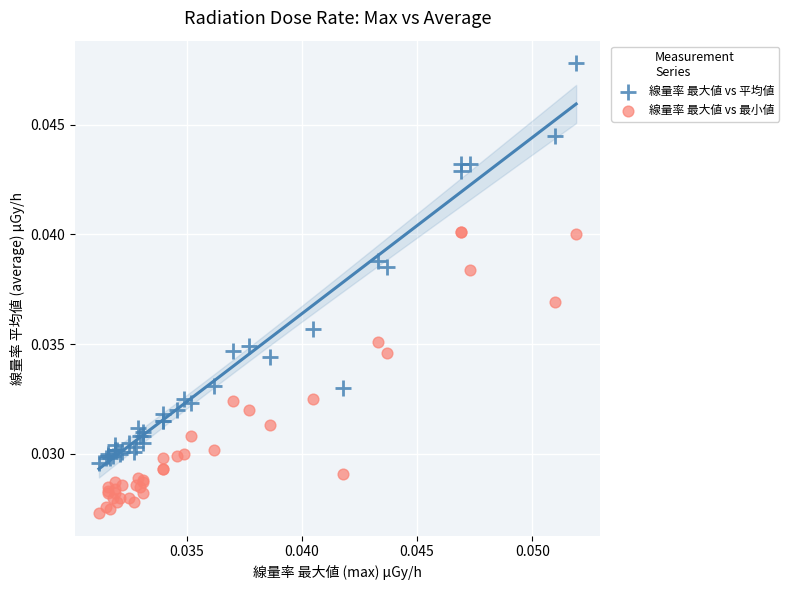

What are all the series names shown in the legend?

線量率 最大値 vs 平均値, 線量率 最大値 vs 最小値